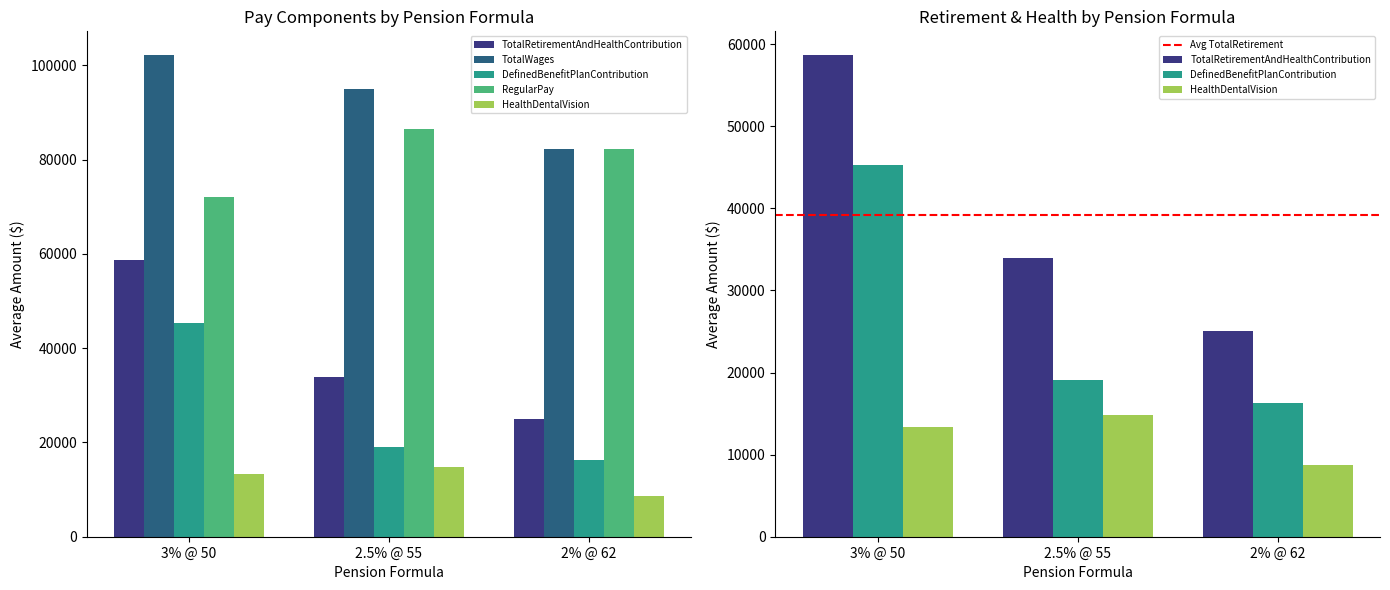

Rank the series at 2.5% @ 55 from highest to lowest value.

TotalWages, RegularPay, TotalRetirementAndHealthContribution, DefinedBenefitPlanContribution, HealthDentalVision